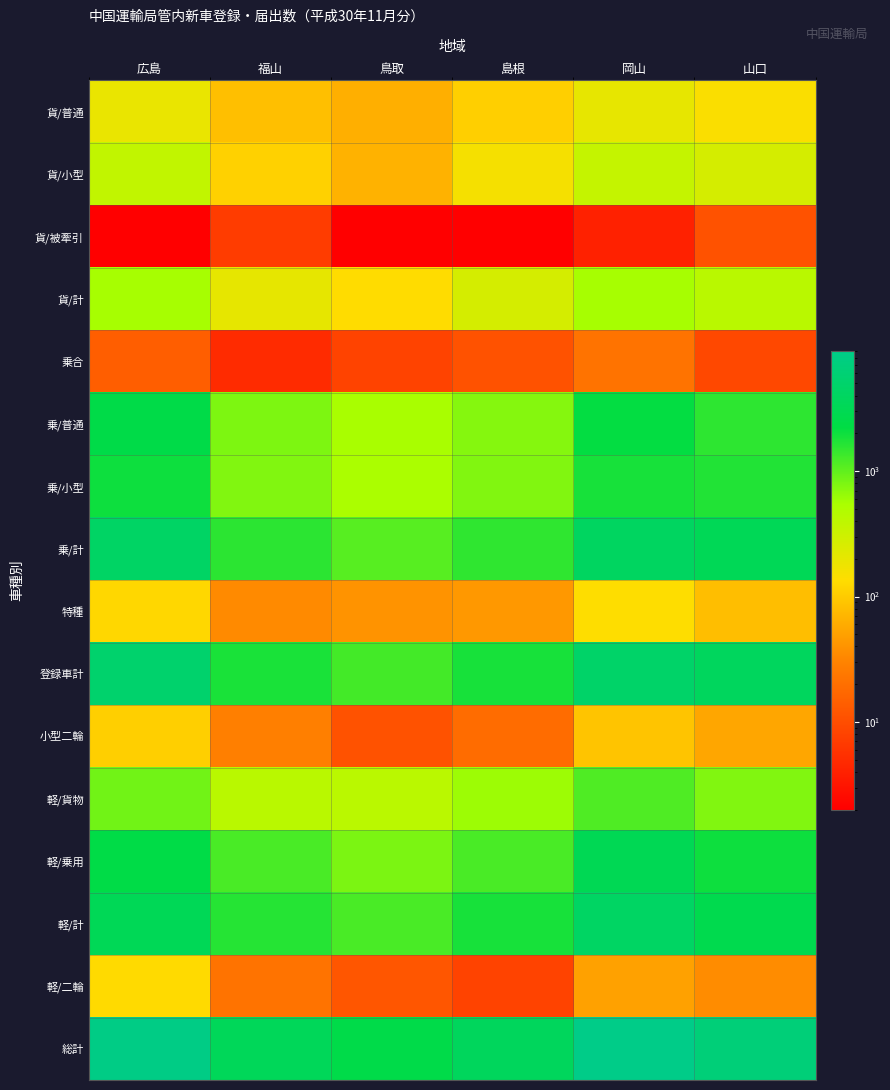

Rank the series by their maximum value, from highest to lowest.

総計, 登録車計, 乗/計, 軽/計, 軽/乗用, 乗/普通, 乗/小型, 軽/貨物, 貨/計, 貨/小型, 貨/普通, 特種, 軽/二輪, 小型二輪, 乗合, 貨/被牽引